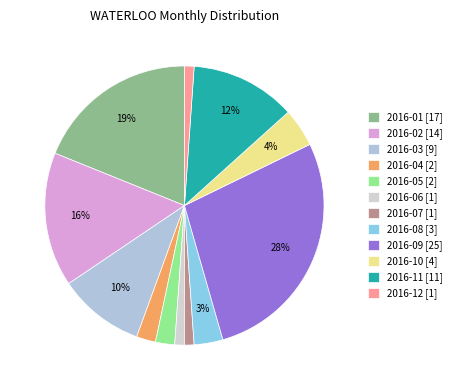

Rank the categories by value from highest to lowest.

2016-09, 2016-01, 2016-02, 2016-11, 2016-03, 2016-10, 2016-08, 2016-04, 2016-05, 2016-06, 2016-07, 2016-12